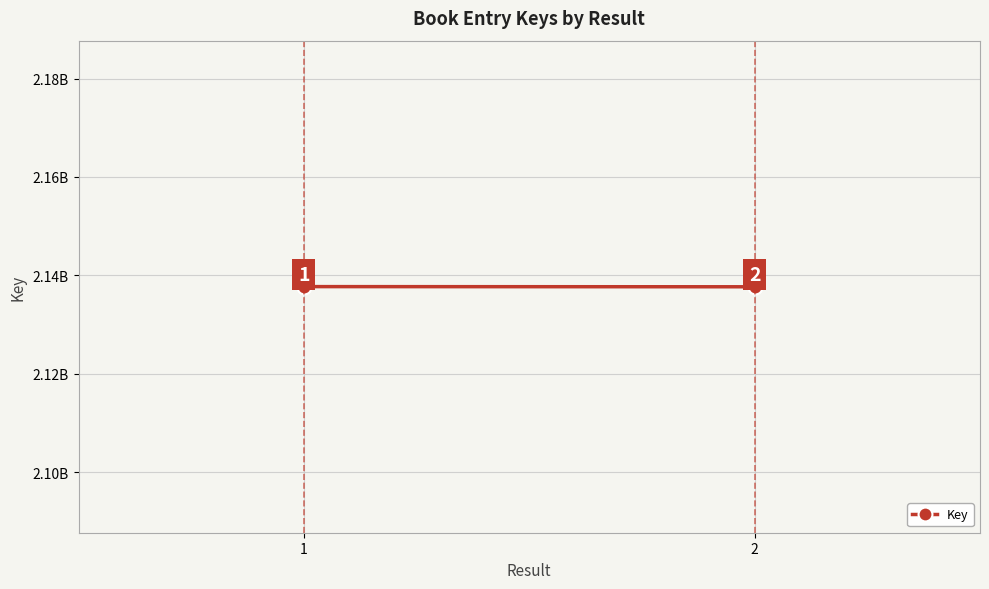

What is the value of the 1st point from the left?

2137696109